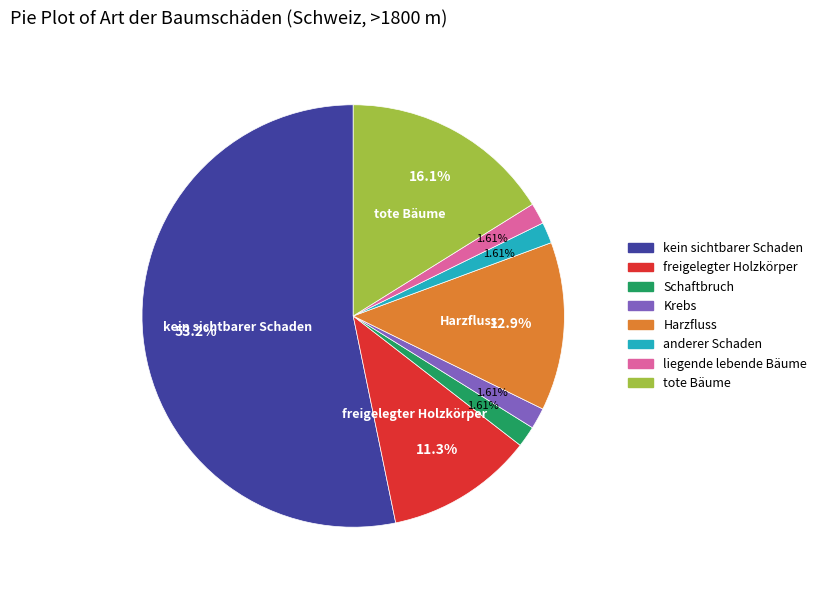

To the nearest percent, what is the average slice percentage?

12%